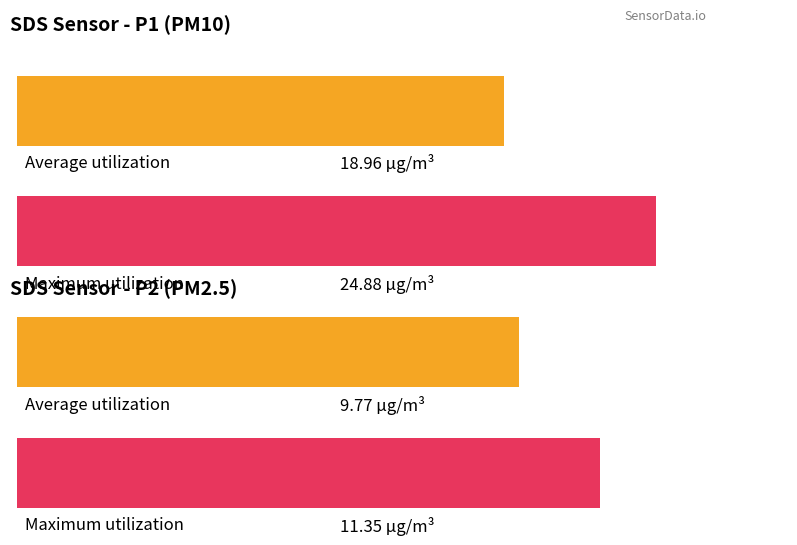

How many data points in SDS_P1 are less than 18?

10